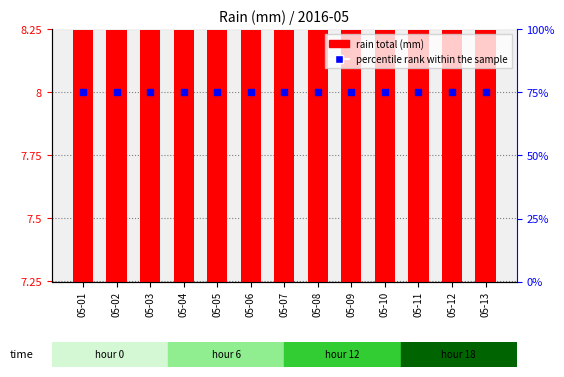

What is the total value across all series at 05-01?

82.2